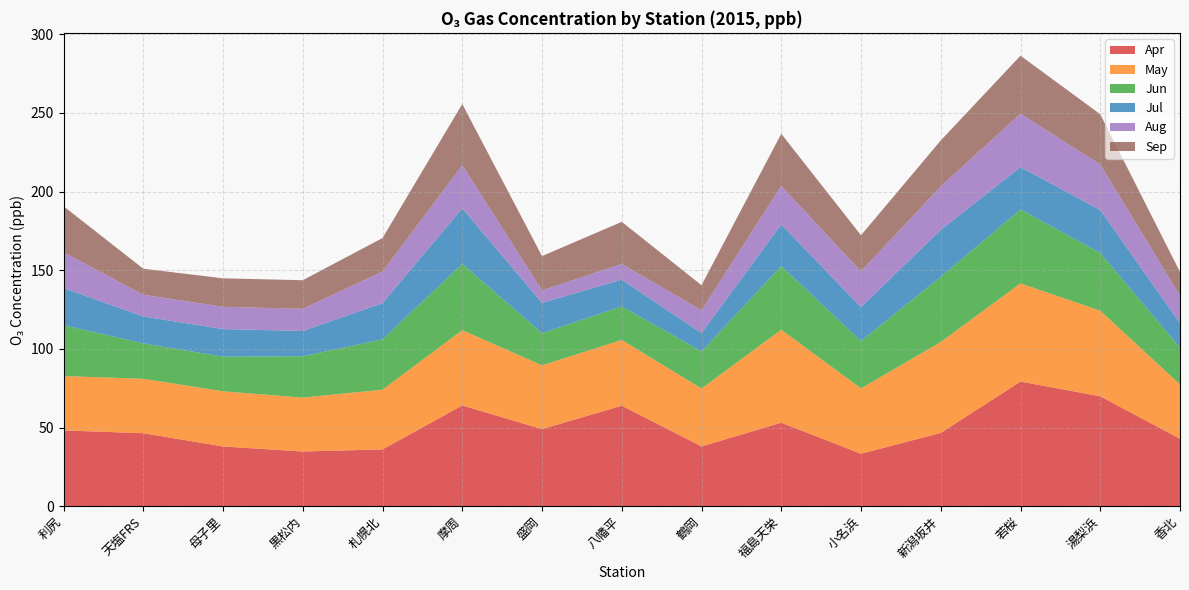

Reading left to right, transcribe all the data shown in this chart.

Apr: 48.1	46.4	38.0	34.8	36.1	64.0	49.0	63.9	38.0	53.1	33.4	46.6	79.2	69.9	42.9
May: 34.6	34.6	35.0	34.3	38.0	47.8	40.5	41.8	36.8	59.1	41.5	57.8	62.4	54.4	34.5
Jun: 32.3	22.5	22.0	26.3	32.0	42.2	20.4	21.4	23.6	40.5	30.1	41.5	47.0	36.8	23.3
Jul: 23.6	17.1	17.5	16.1	23.0	35.3	19.2	16.9	11.7	26.4	21.6	29.8	26.9	27.3	15.6
Aug: 22.7	13.8	14.2	14.1	20.1	27.5	7.9	10.0	14.4	24.6	22.7	27.8	34.0	28.9	17.5
Sep: 29.3	16.5	18.1	18.2	21.3	38.8	21.8	26.8	16.0	33.1	23.0	29.1	36.9	31.9	15.0